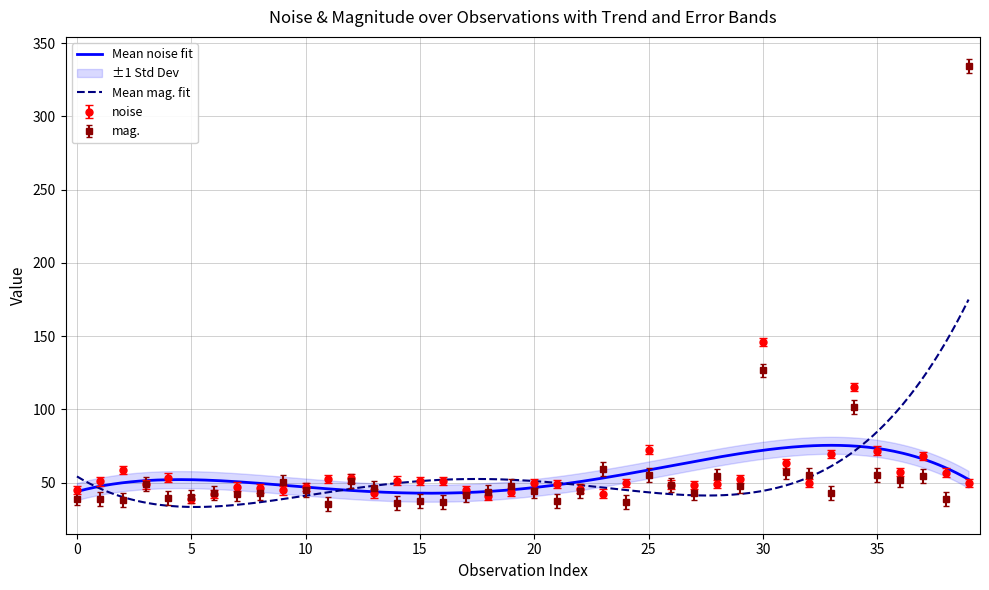

Which category has the highest value in the noise series?

30